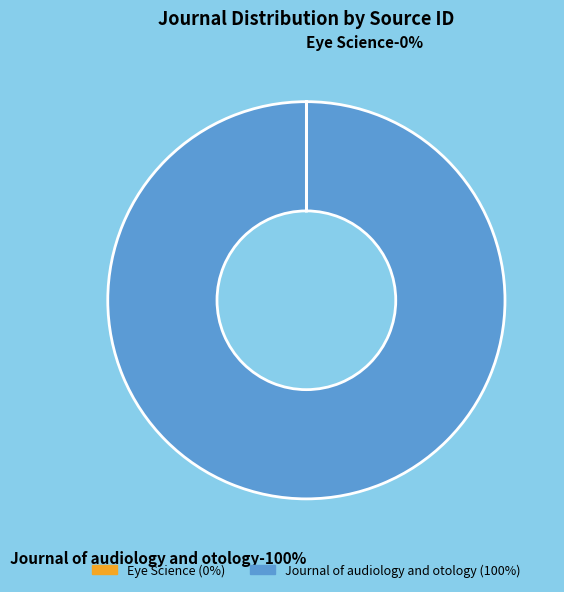

Does Eye Science account for over 50% of the chart?

No